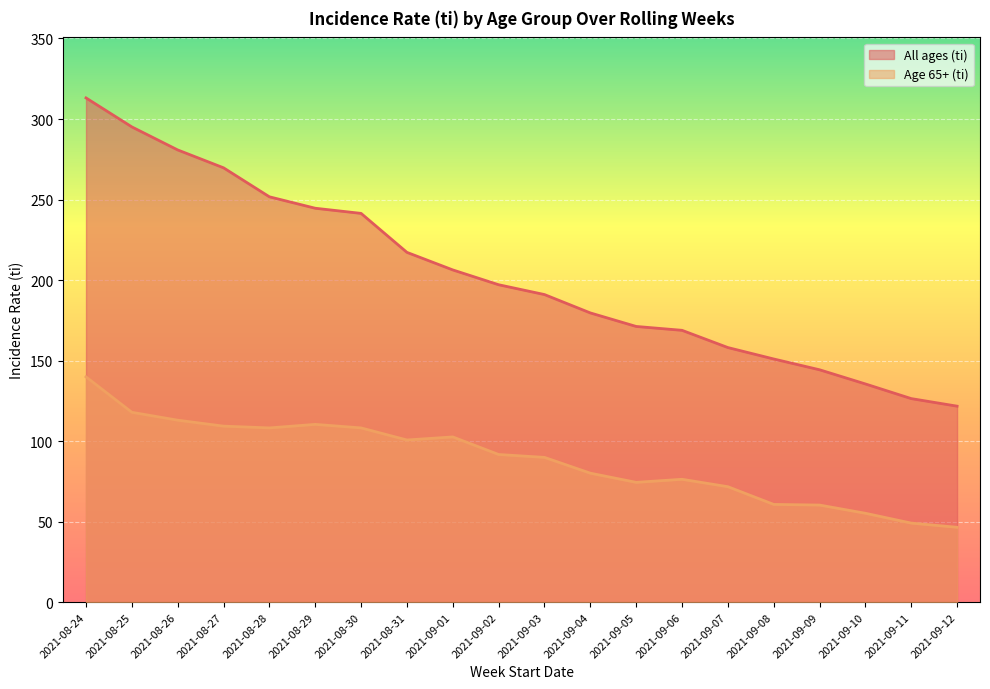

How many interior local peaks does the Age 65+ (ti) series have?

3